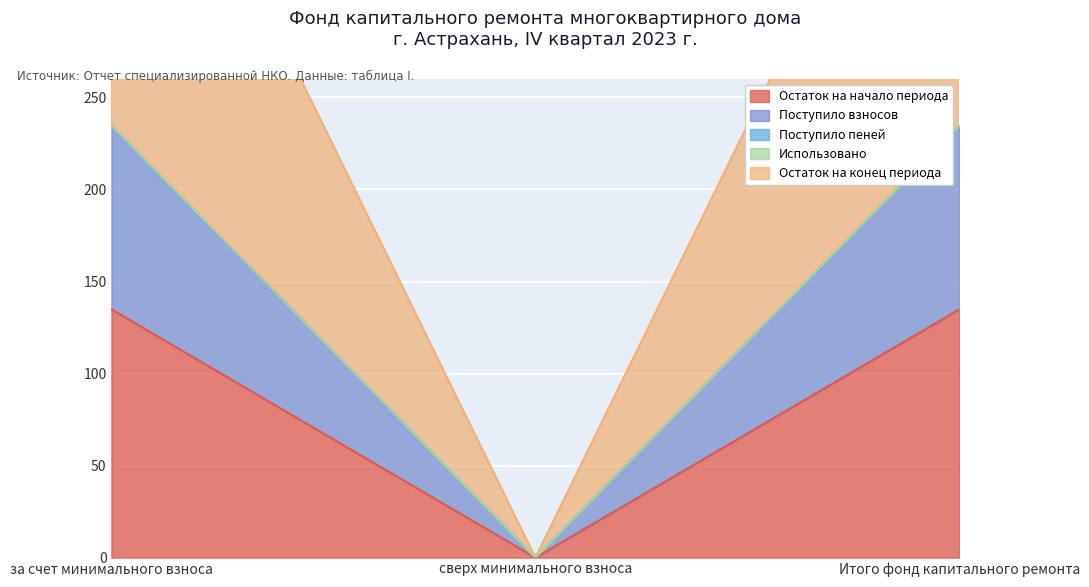

What is the sum of the Остаток на начало периода values at за счет минимального взноса and Итого фонд капитального ремонта?

269.8